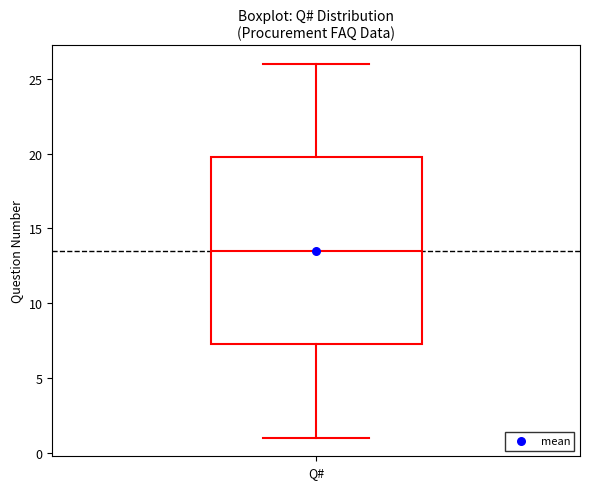

Read this box plot against the y-axis: the position of the median line, the range covered by the box, and the ends of both whiskers. The values are not printed on the chart, so give them approximately, as read against the axis.

median 13.5, box 7.5 to 20.0, whiskers 1.0 to 26.0